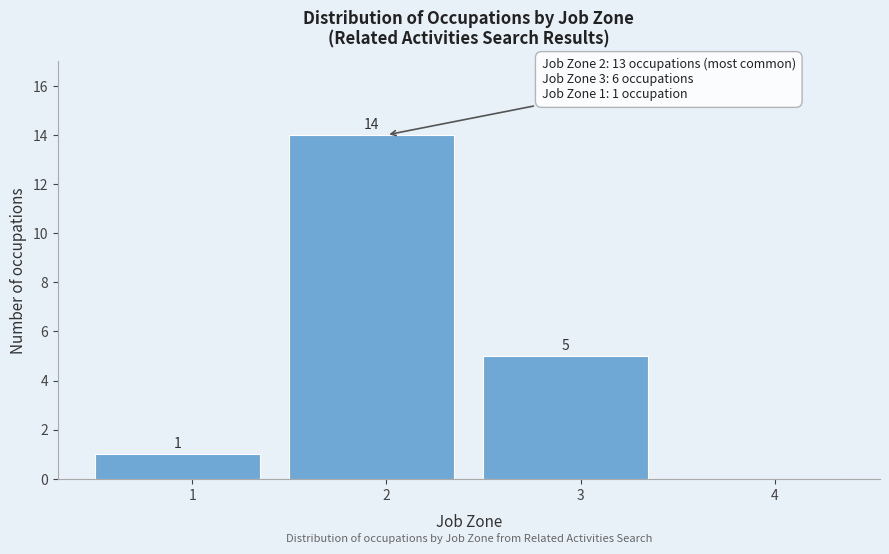

Which range on the x-axis has the tallest bar?

1.5 to 2.5